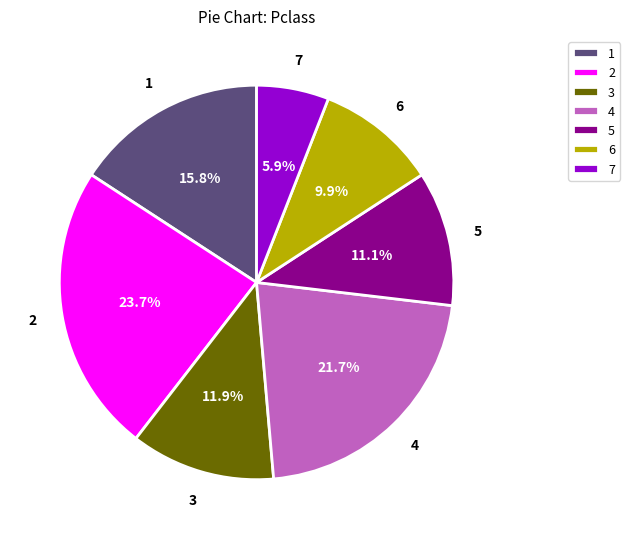

How much of the chart is everything except 6?

90.1%